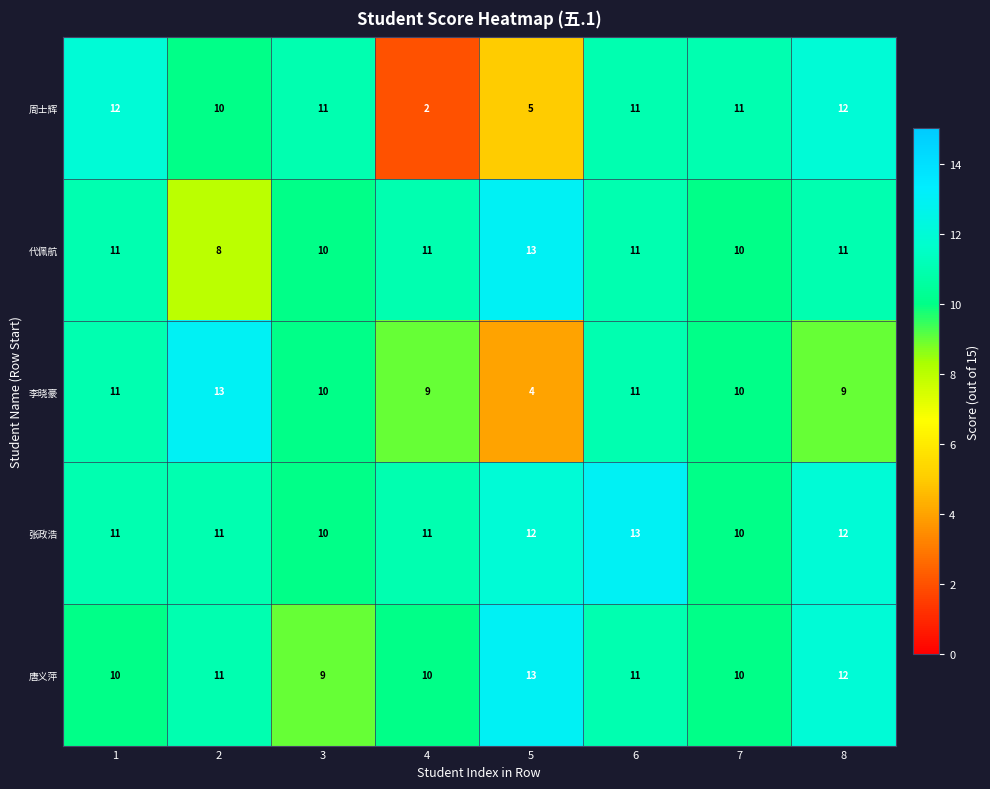

Read the 唐义萍 value at 1.

10